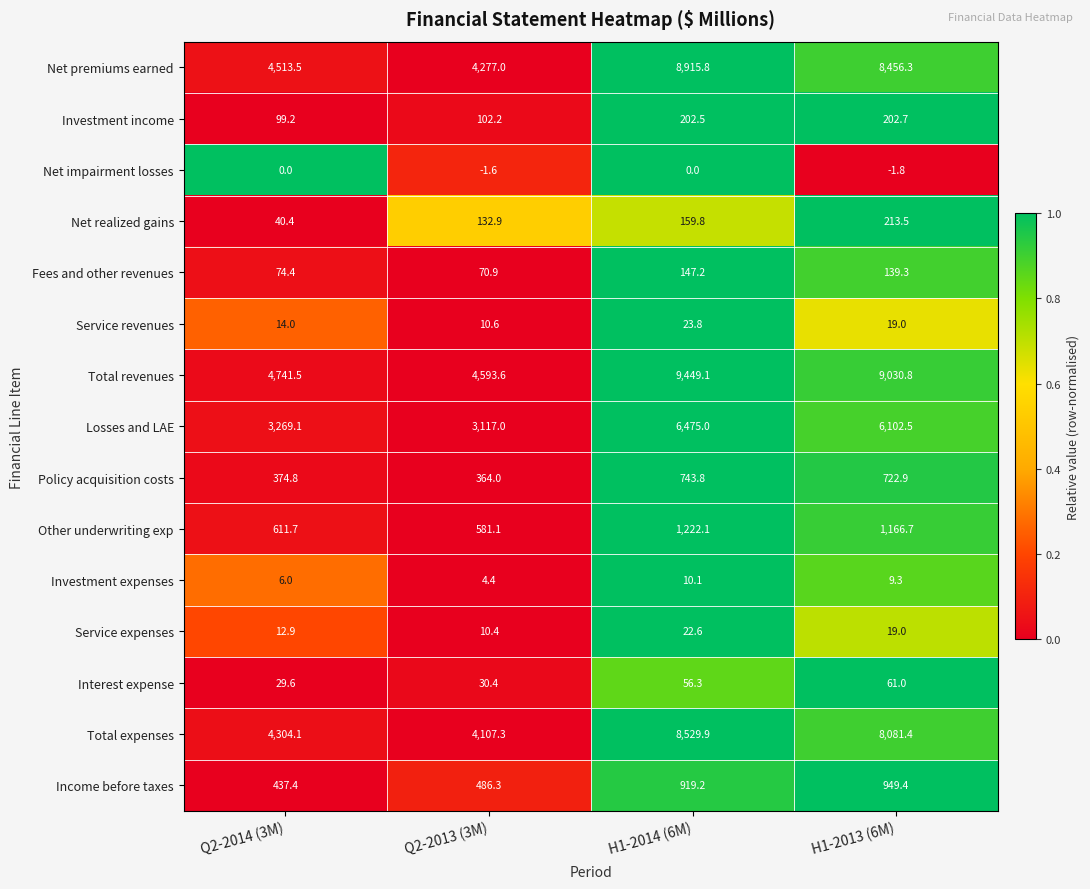

Which category has the highest value in the Total expenses series?

H1-2014 (6M)